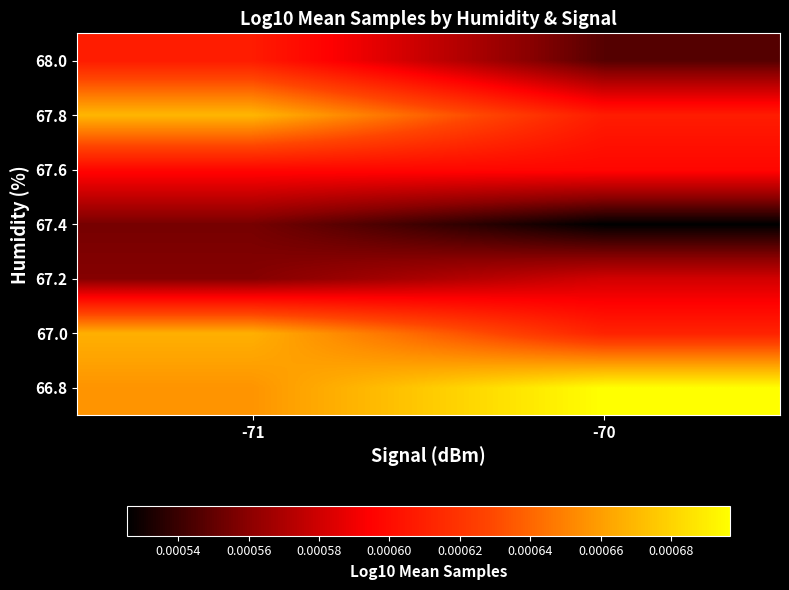

Reading right to left, what are all the values shown in this chart?

66.8: -70=6.7	-71=6.7
67.0: -70=6.7	-71=6.7
67.2: -70=6.7	-71=6.7
67.4: -70=6.7	-71=6.7
67.6: -70=6.7	-71=6.7
67.8: -70=6.7	-71=6.7
68.0: -70=6.7	-71=6.7